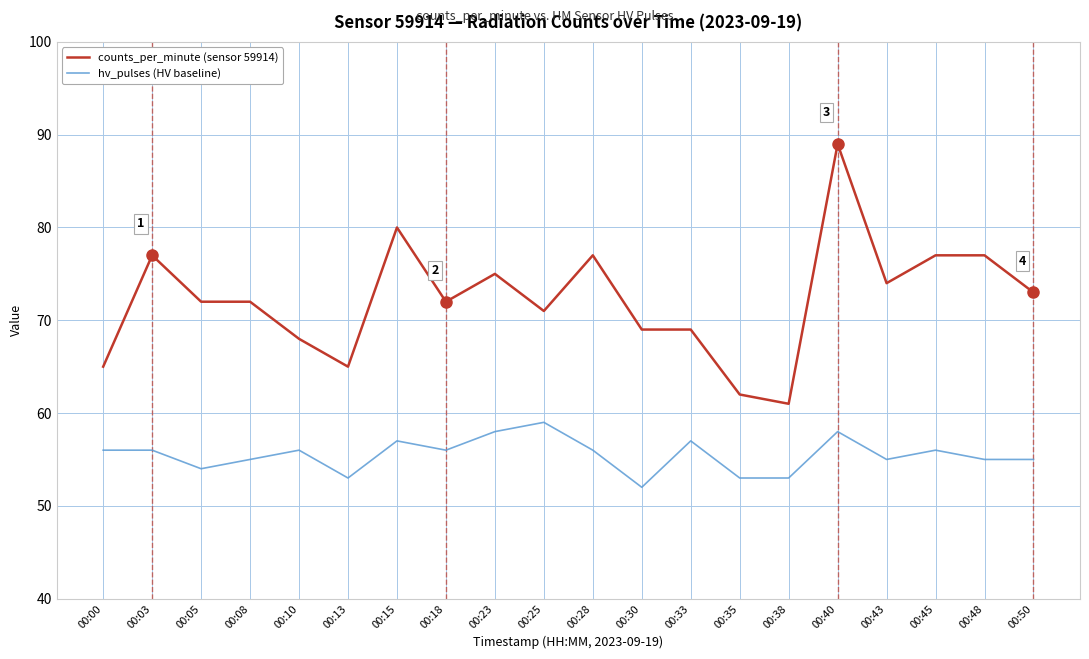

What is the difference between the highest and lowest values at 00:00?

9